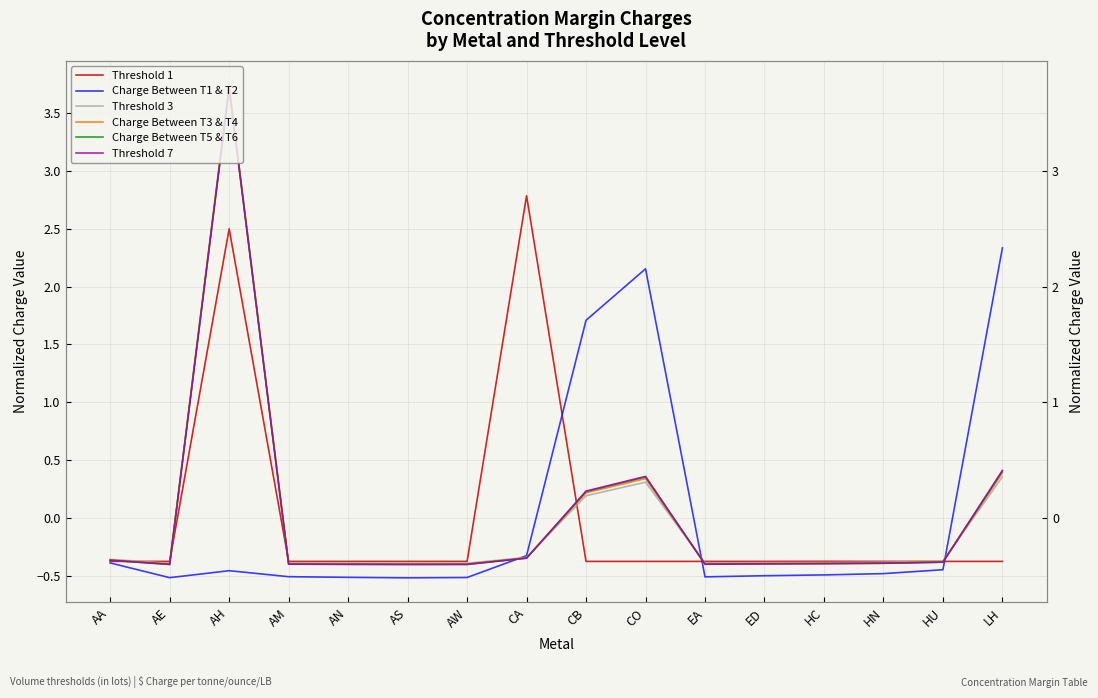

What is the difference between the second highest and second lowest values in the Threshold 7 series?

0.8